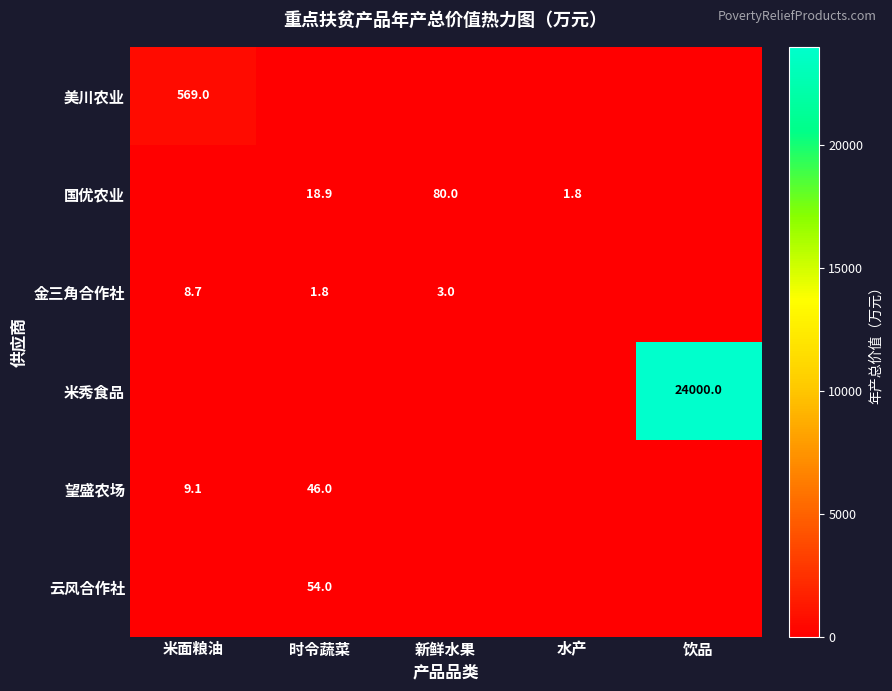

Which label corresponds to the largest value in the chart?

饮品